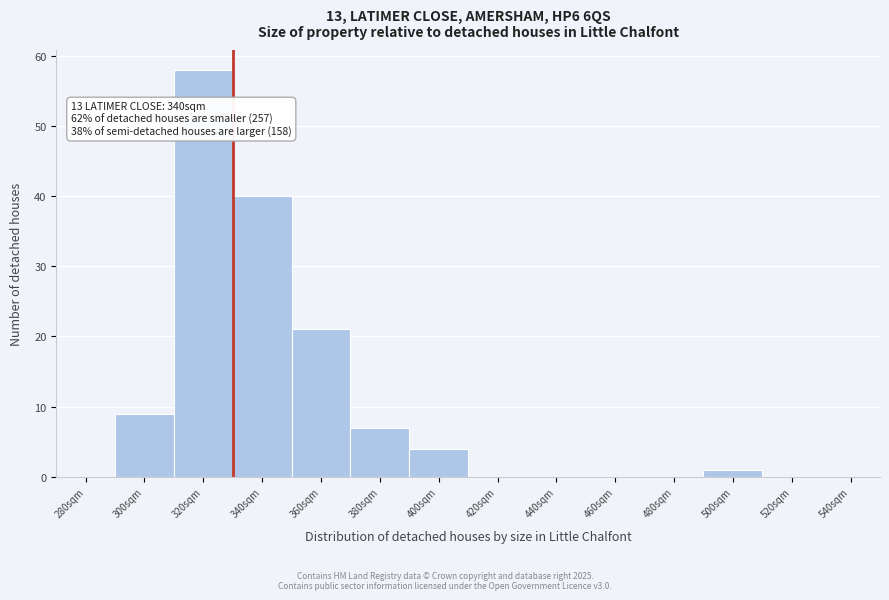

Reading left to right, extract all data points from this chart.

280sqm=0	300sqm=9	320sqm=58	340sqm=40	360sqm=21	380sqm=7	400sqm=4	420sqm=0	440sqm=0	460sqm=0	480sqm=0	500sqm=1	520sqm=0	540sqm=0